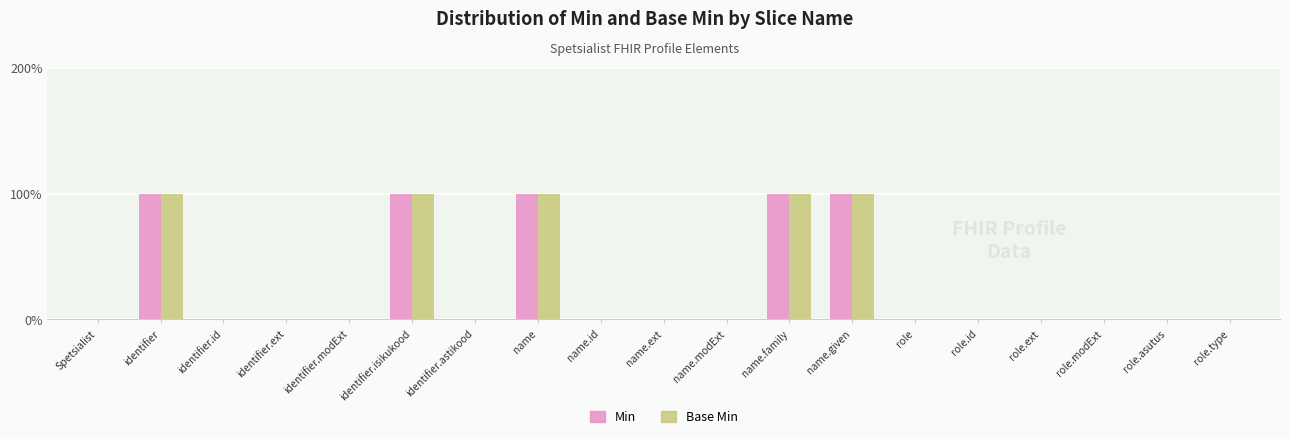

Reading right to left, extract all data points from this chart.

Min: role.type=0	role.asutus=0	role.modExt=0	role.ext=0	role.id=0	role=0	name.given=1	name.family=1	name.modExt=0	name.ext=0	name.id=0	name=1	identifier.astikood=0	identifier.isikukood=1	identifier.modExt=0	identifier.ext=0	identifier.id=0	identifier=1	Spetsialist=0
Base Min: role.type=0	role.asutus=0	role.modExt=0	role.ext=0	role.id=0	role=0	name.given=1	name.family=1	name.modExt=0	name.ext=0	name.id=0	name=1	identifier.astikood=0	identifier.isikukood=1	identifier.modExt=0	identifier.ext=0	identifier.id=0	identifier=1	Spetsialist=0